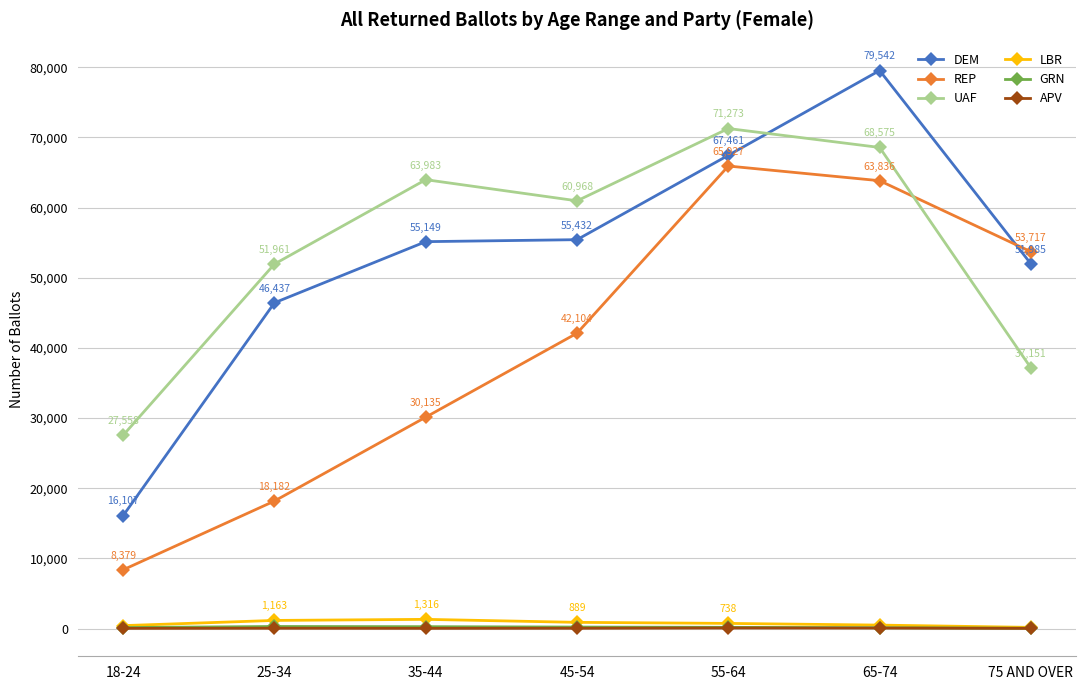

Reading left to right, extract all data points from this chart.

DEM: 18-24=16107	25-34=46437	35-44=55149	45-54=55432	55-64=67461	65-74=79542	75 AND OVER=51985
REP: 18-24=8379	25-34=18182	35-44=30135	45-54=42104	55-64=65927	65-74=63836	75 AND OVER=53717
UAF: 18-24=27558	25-34=51961	35-44=63983	45-54=60968	55-64=71273	65-74=68575	75 AND OVER=37151
LBR: 18-24=421	25-34=1163	35-44=1316	45-54=889	55-64=738	65-74=497	75 AND OVER=171
GRN: 18-24=147	25-34=299	35-44=272	45-54=218	55-64=180	65-74=124	75 AND OVER=46
APV: 18-24=33	25-34=51	35-44=35	45-54=48	55-64=85	65-74=77	75 AND OVER=29